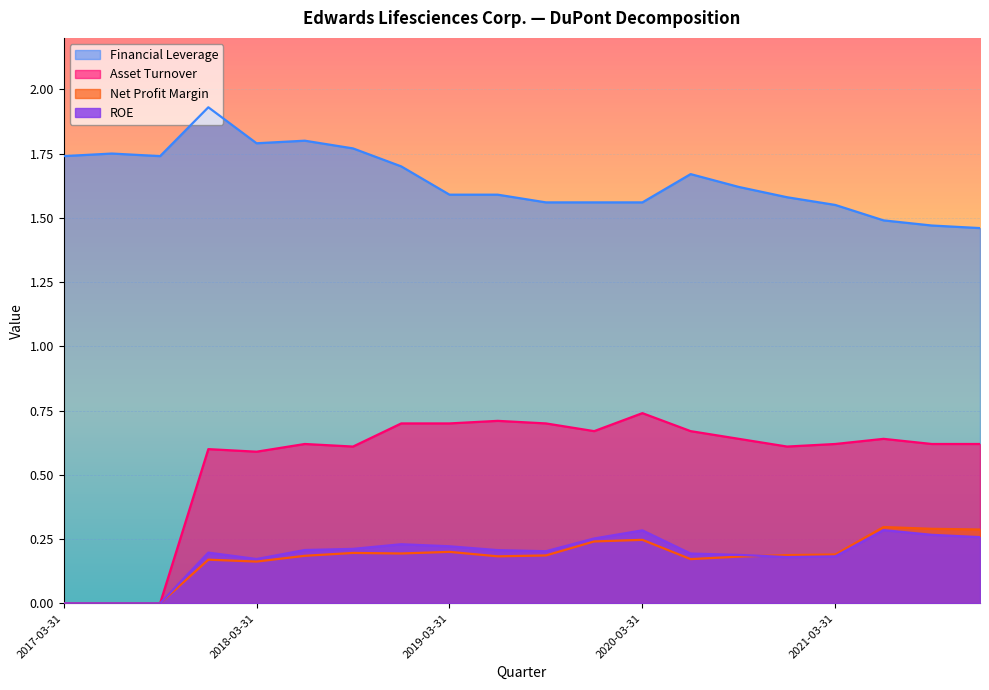

How many categories are shown in the chart?

20